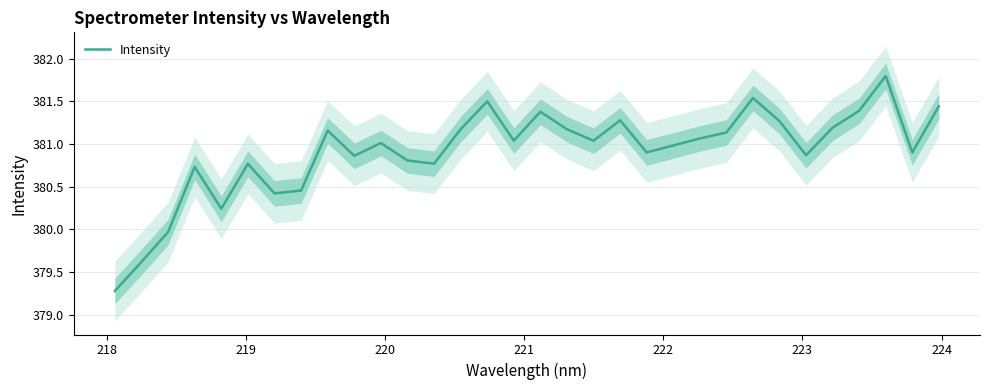

What is the minimum value for Intensity?

379.3